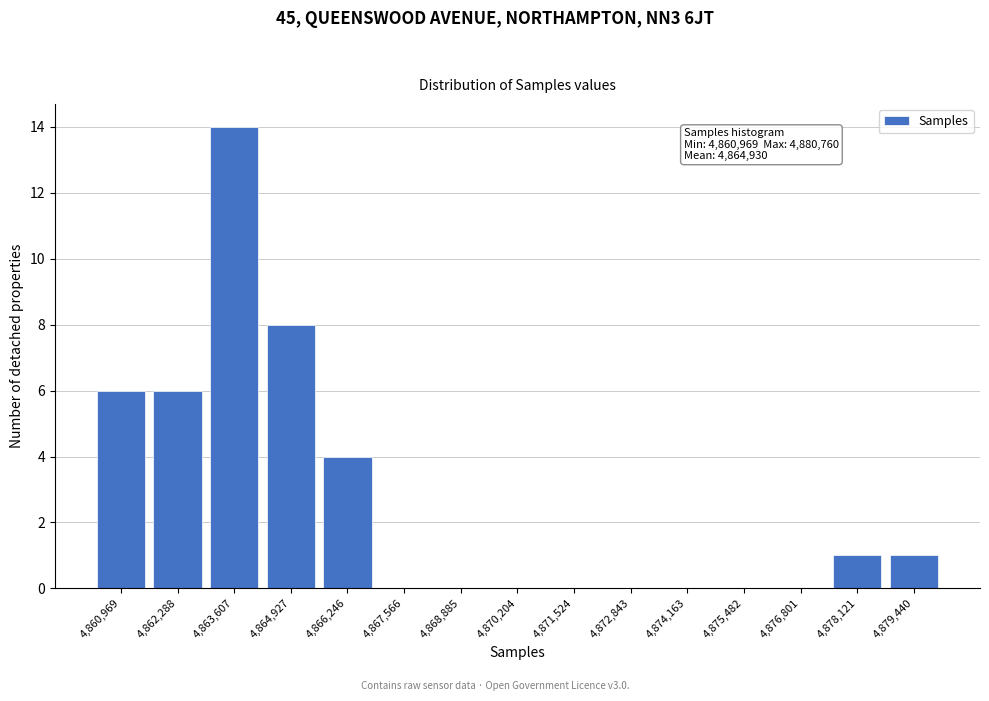

Reading right to left, list all the values displayed in this chart.

4,879,440=1	4,878,121=1	4,876,801=0	4,875,482=0	4,874,163=0	4,872,843=0	4,871,524=0	4,870,204=0	4,868,885=0	4,867,566=0	4,866,246=4	4,864,927=8	4,863,607=14	4,862,288=6	4,860,969=6